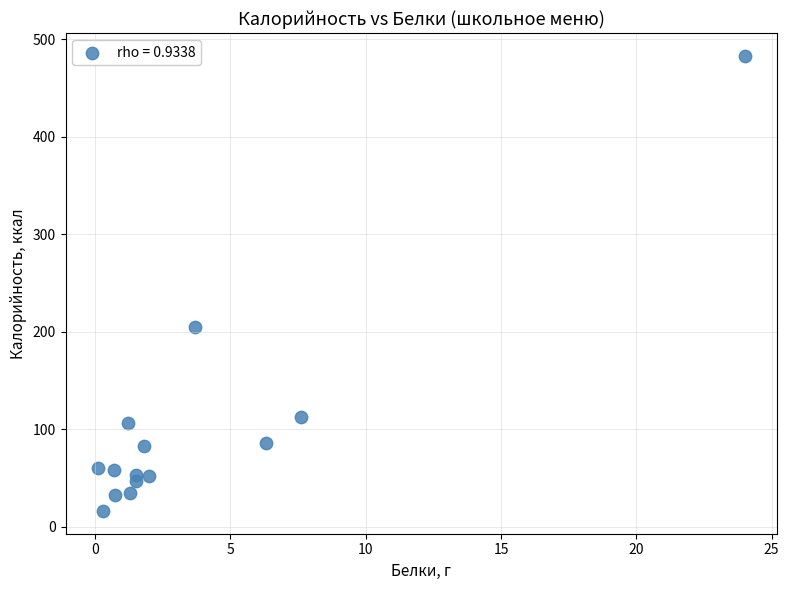

What Y value in the scatter plot is closest to 249?

204.6